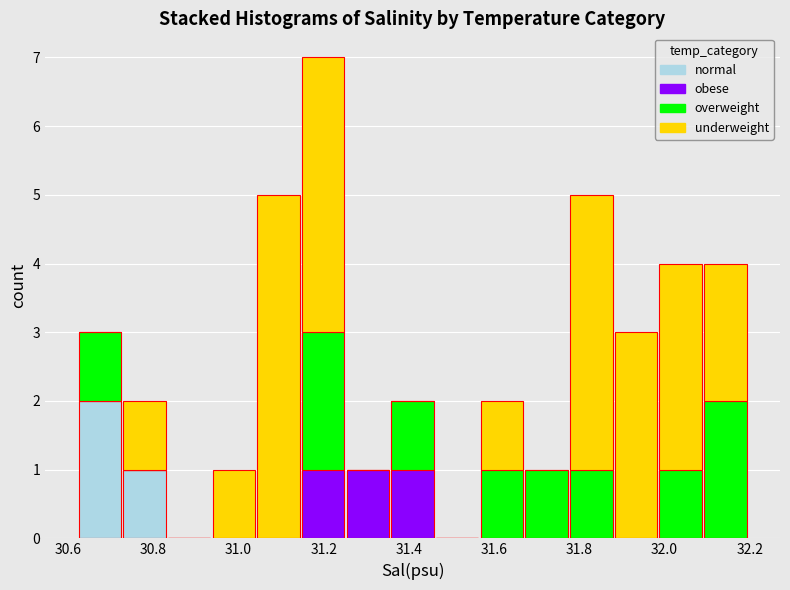

Reading left to right, transcribe this chart: for each stacked bar, give the range it covers on the x-axis and its total height. Neither the bar edges nor the heights are printed on the chart, so give them approximately, as read against the axes.

30.62 to 30.72: 3
30.72 to 30.84: 2
30.84 to 30.94: 0
30.94 to 31.04: 1
31.04 to 31.14: 5
31.14 to 31.26: 7
31.26 to 31.36: 1
31.36 to 31.46: 2
31.46 to 31.56: 0
31.56 to 31.68: 2
31.68 to 31.78: 1
31.78 to 31.88: 5
31.88 to 31.98: 3
31.98 to 32.10: 4
32.10 to 32.20: 4